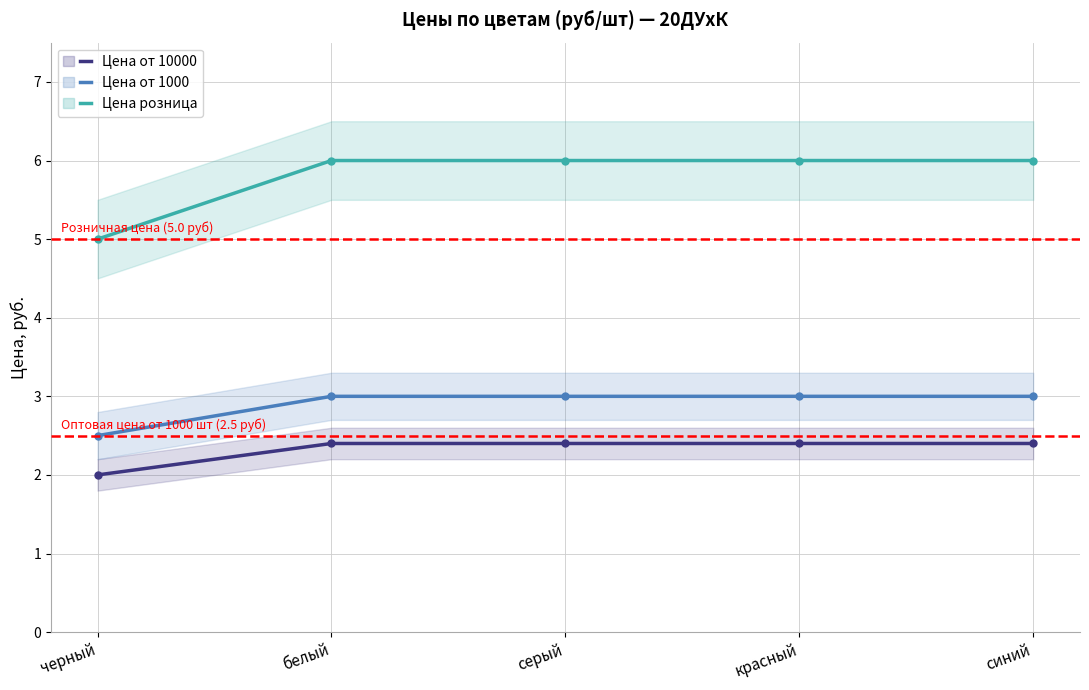

Is this an area chart (filled region under the line)?

No